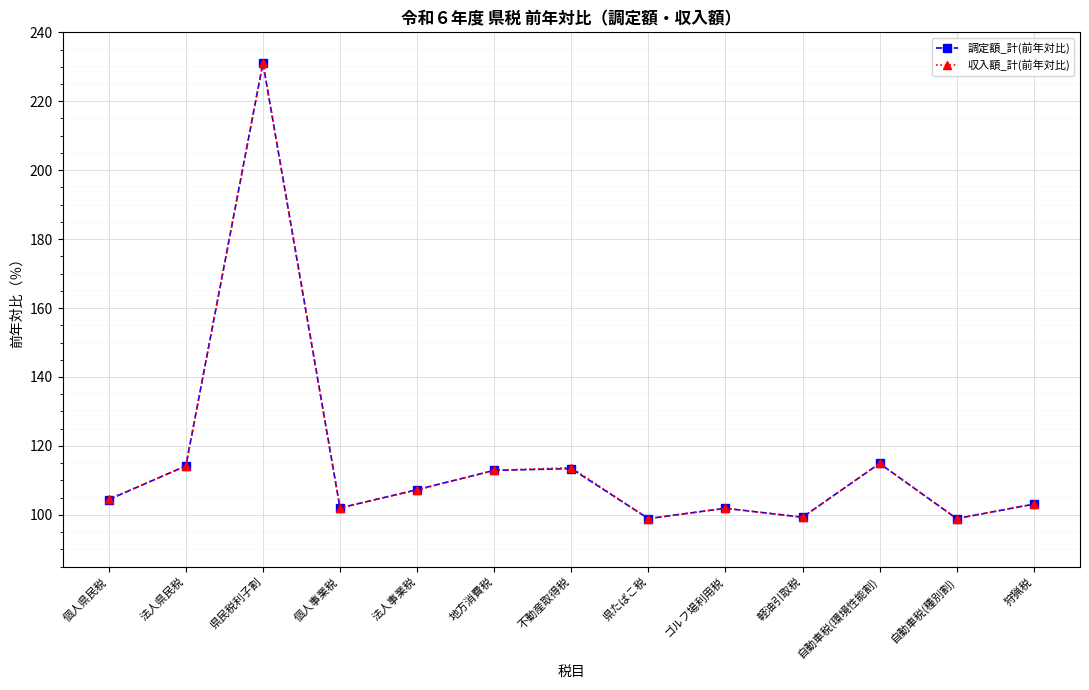

True or false: 調定額_計(前年対比) has more than 2 interior local peaks.

True